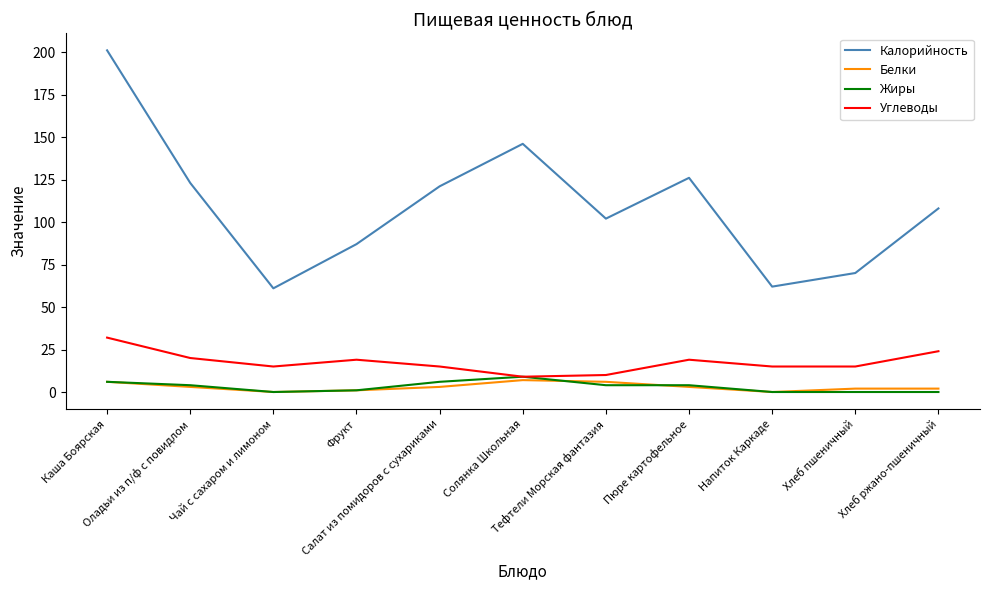

What is the lowest value of the Калорийность series?

61